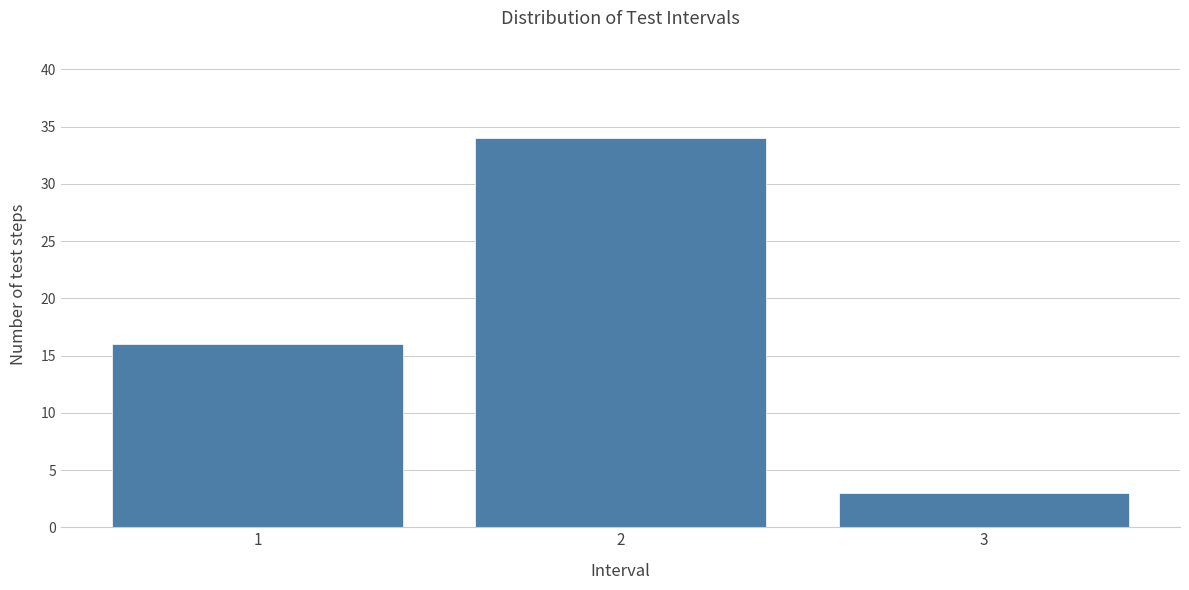

Reading left to right, list all the values displayed in this chart.

1=16	2=34	3=3